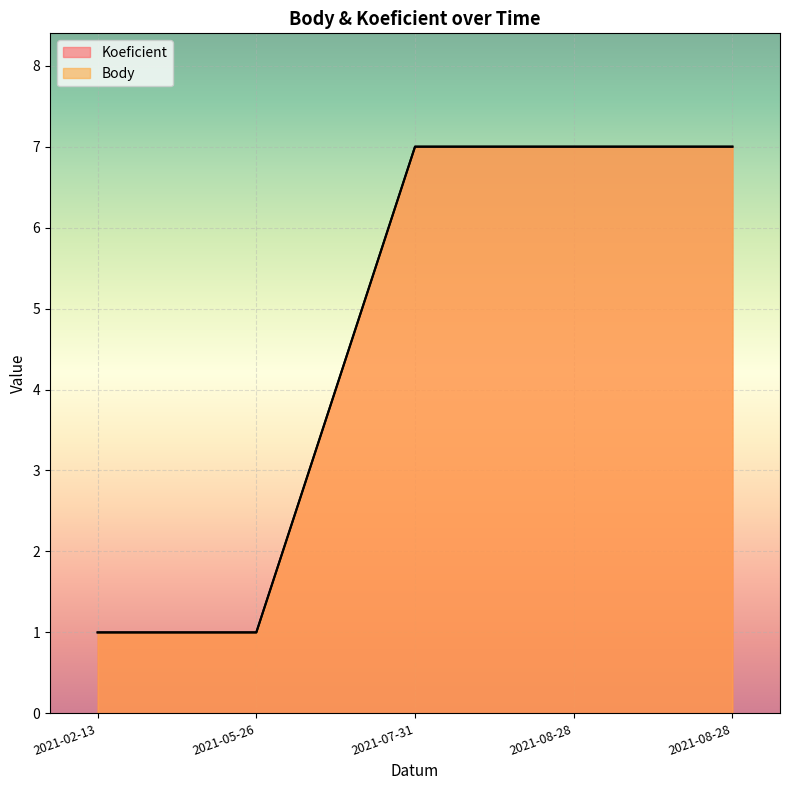

What is the label of the 3rd point from the right?

2021-07-31